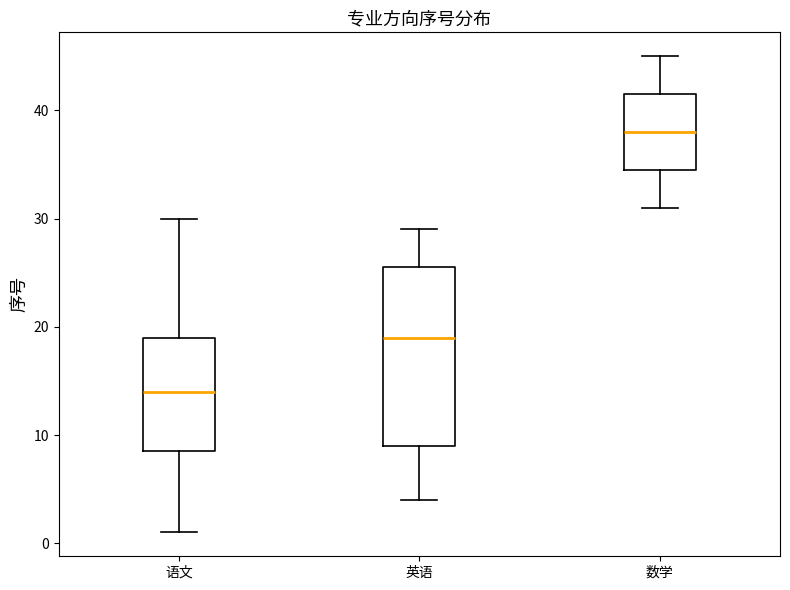

Which box has the lowest median line?

语文